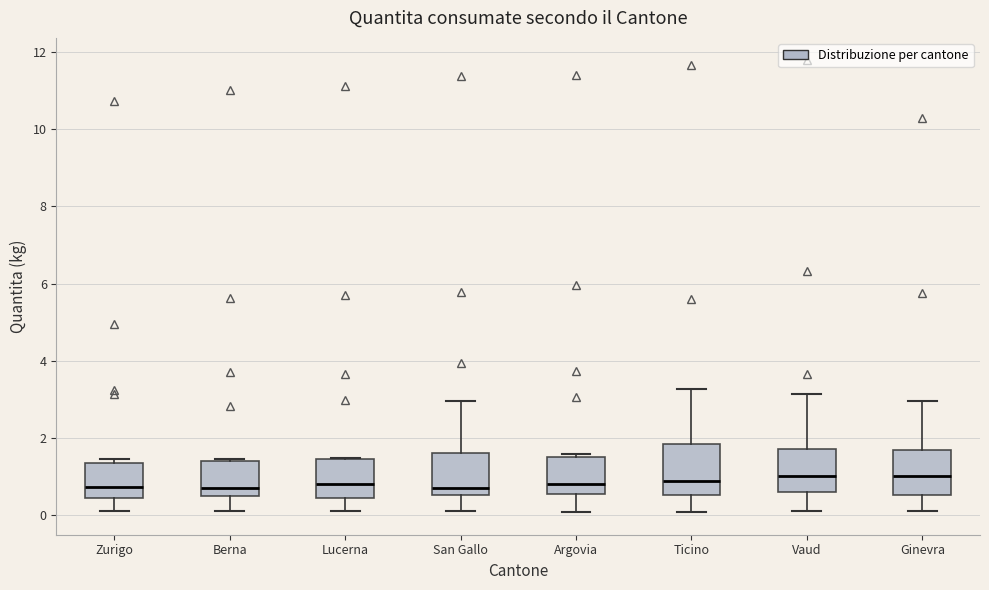

Where does the upper whisker of the box for Ginevra end on the y-axis? The values are not printed on the chart, so give them approximately, as read against the axis.

3.0